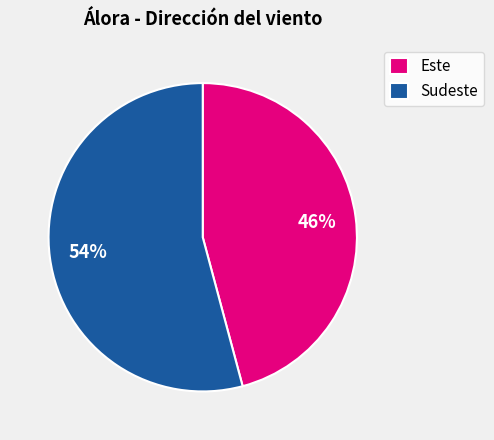

Combined, do Este and Sudeste account for over 50%?

Yes